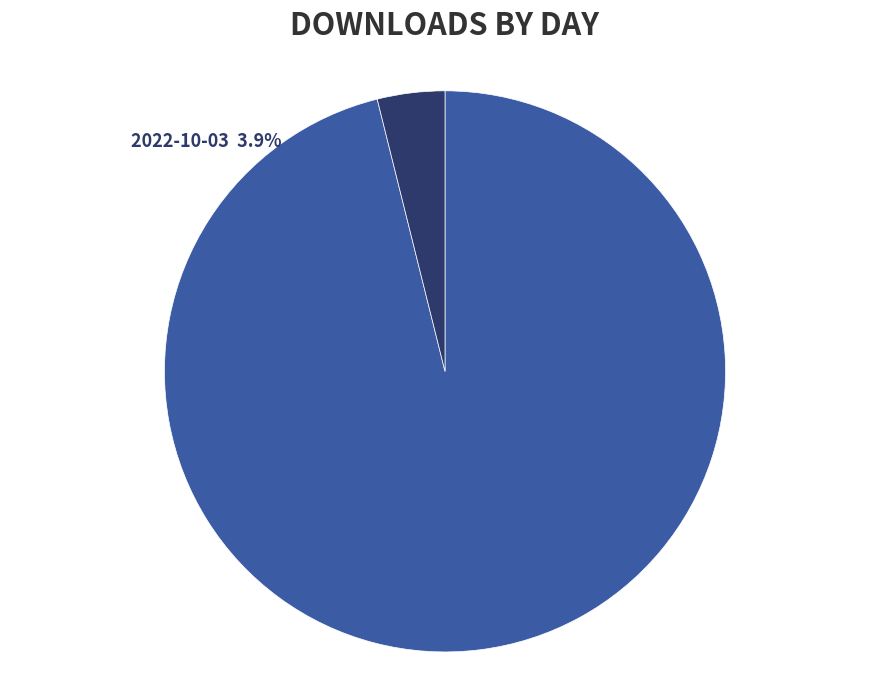

Which category has the biggest portion of the pie?

2022-10-02